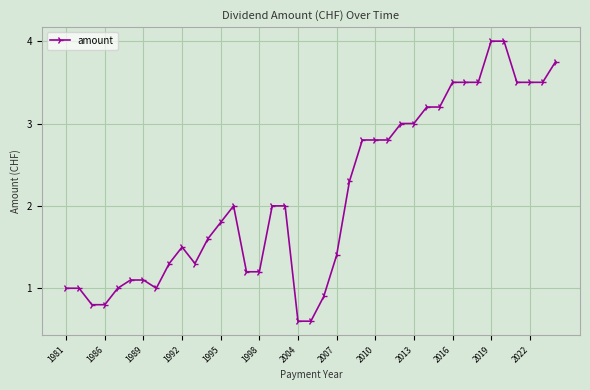

What is the smallest value displayed?

0.6